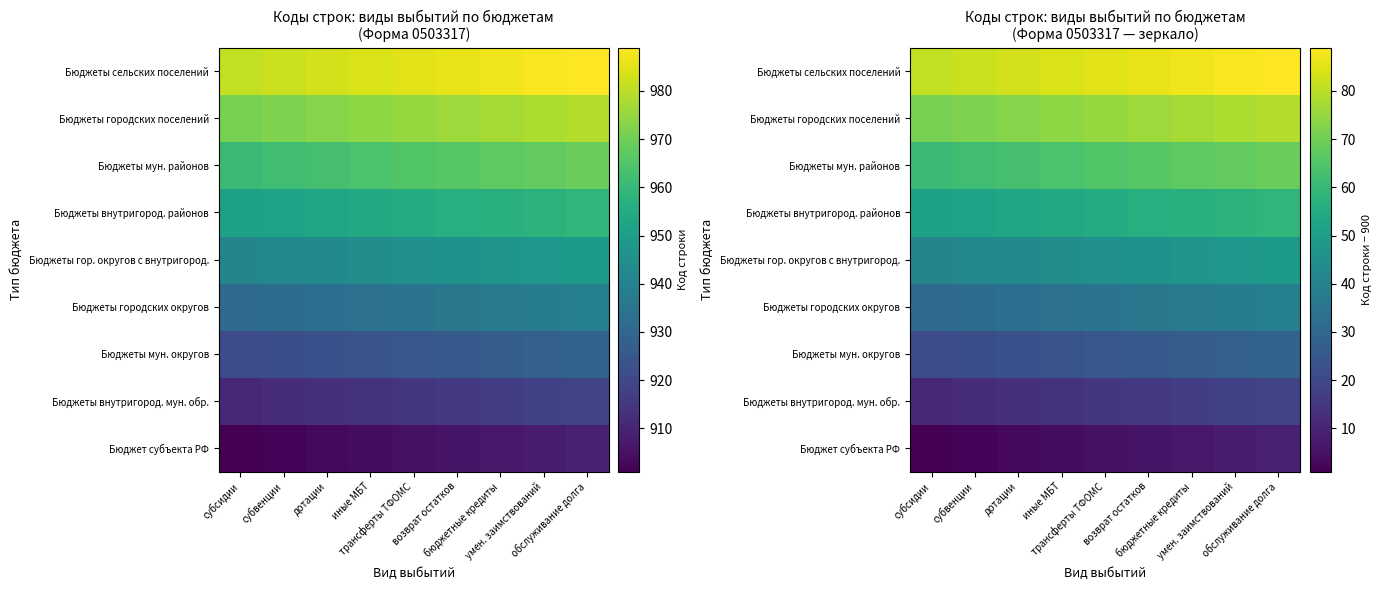

Which category has the lowest value across all series?

субсидии